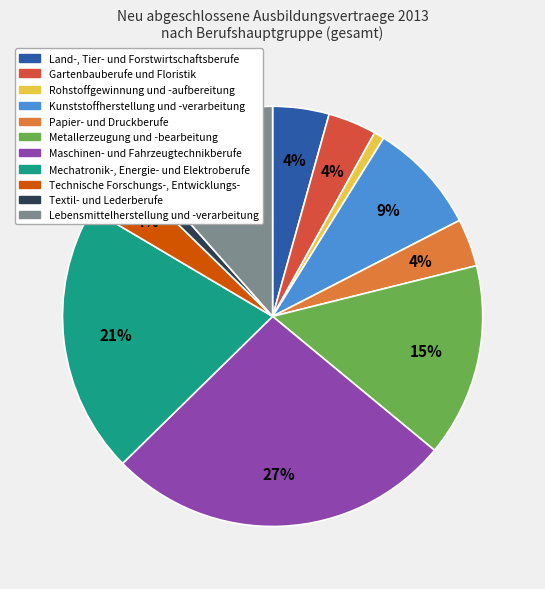

To the nearest percent, what is the difference between the Maschinen- und Fahrzeugtechnikberufe and Metallerzeugung und -bearbeitung slice percentages?

12%